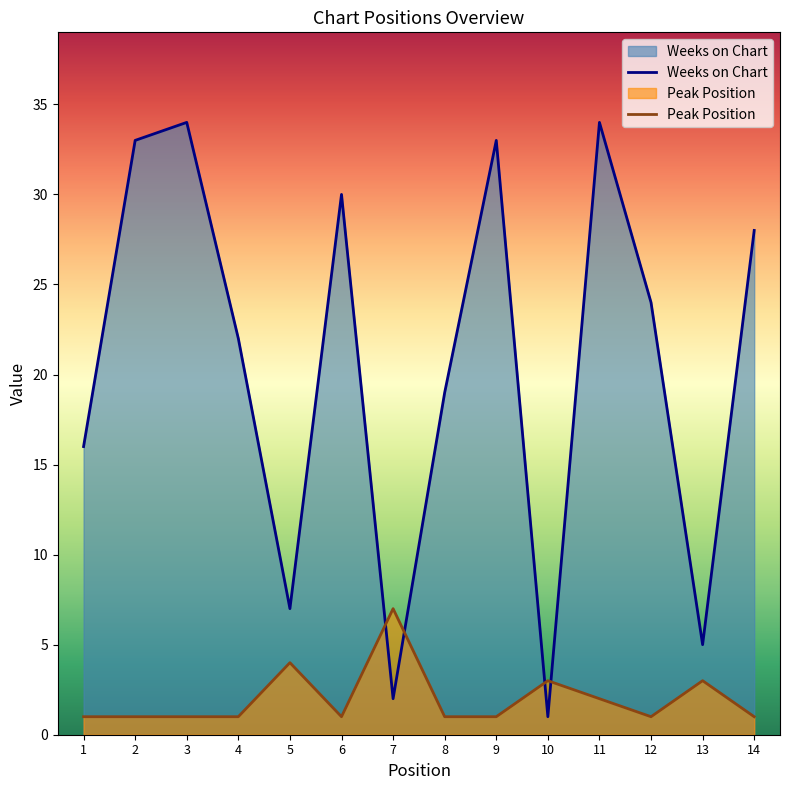

The Weeks on Chart series shows 5 at 13. True or false?

True